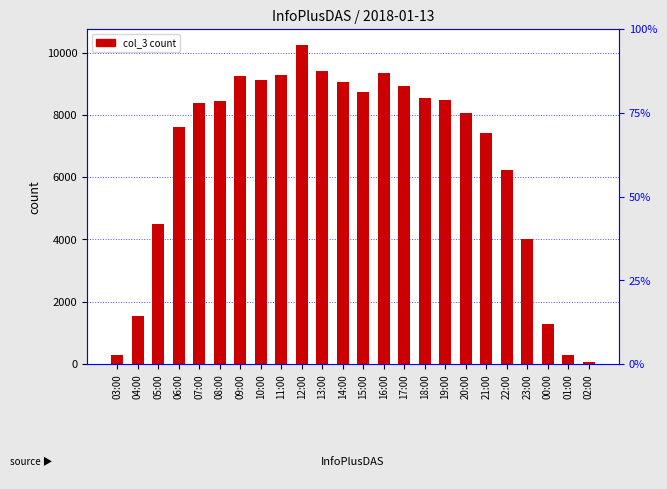

Count the number of values greater than 8439.

11